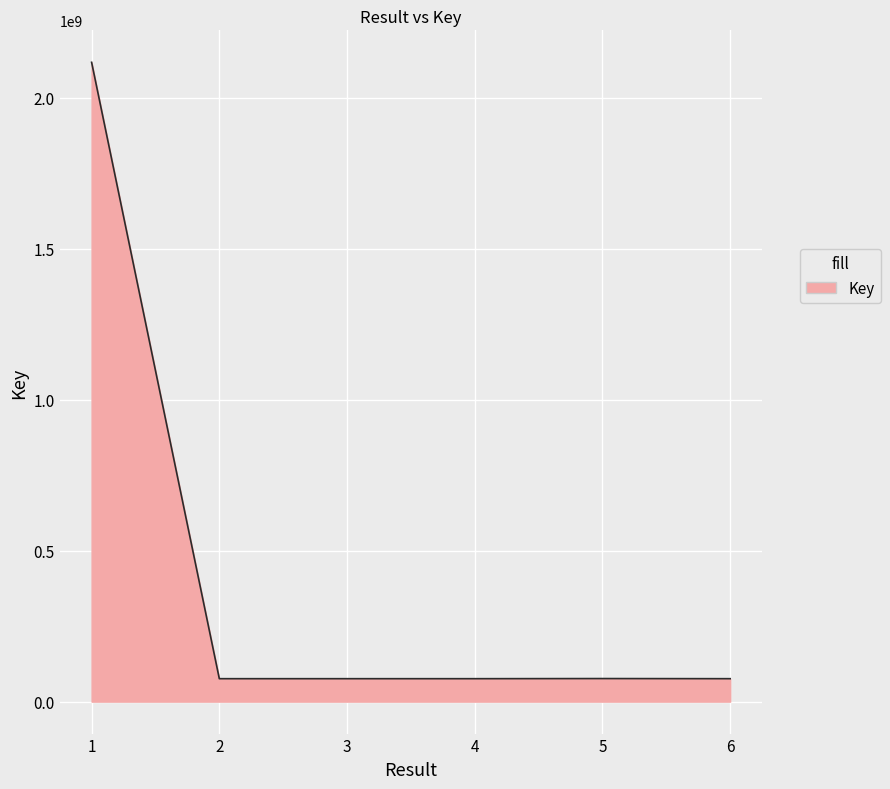

What is the maximum value shown in the chart?

2118180348